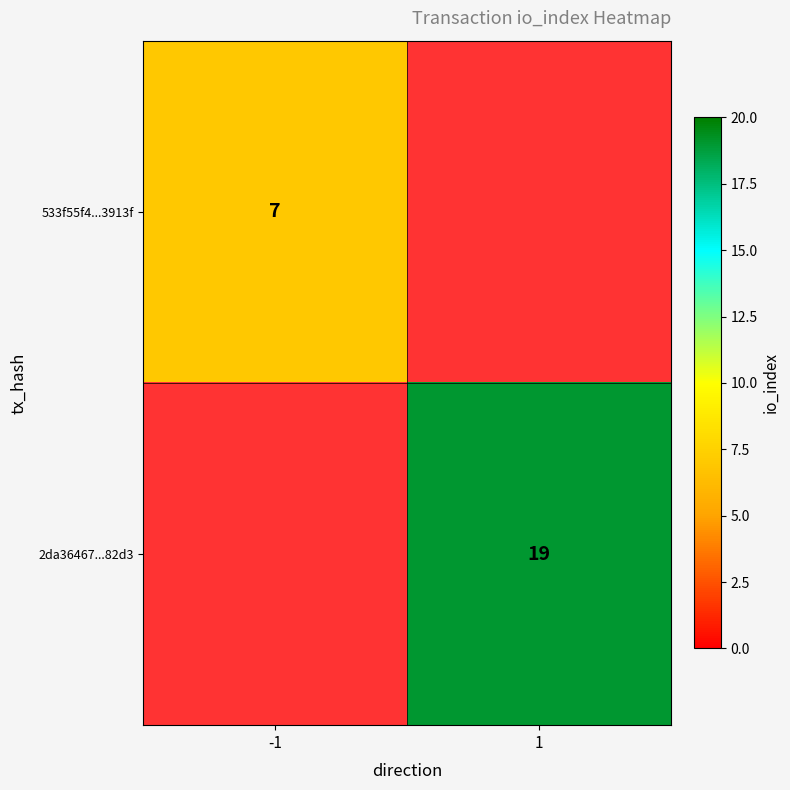

At which category does the chart reach its minimum across all series?

-1